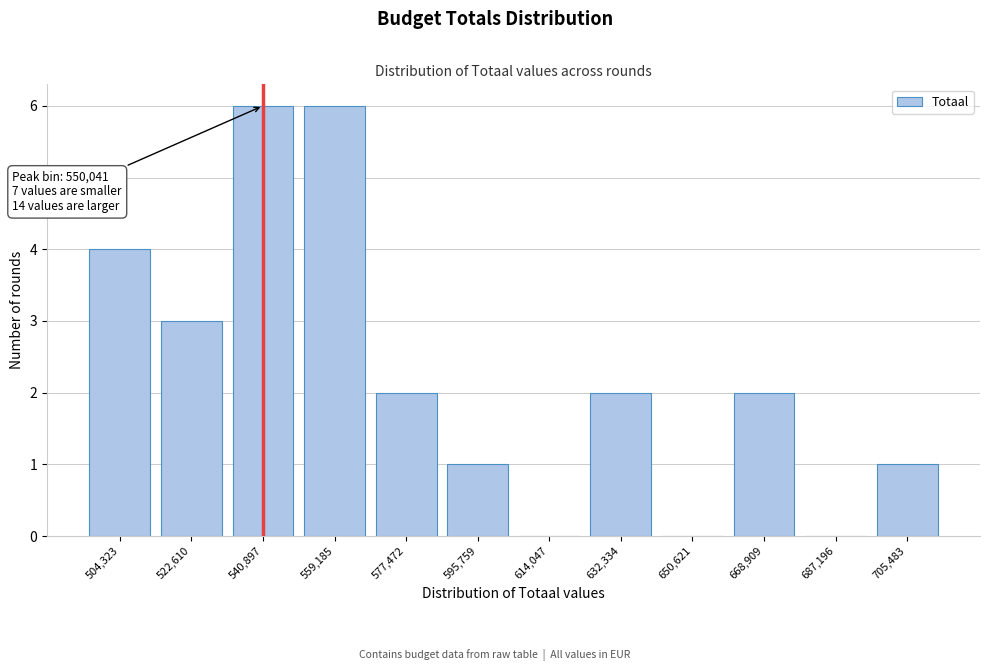

Reading right to left, transcribe all the data shown in this chart.

705,483=1	687,196=0	668,909=2	650,621=0	632,334=2	614,047=0	595,759=1	577,472=2	559,185=6	540,897=6	522,610=3	504,323=4